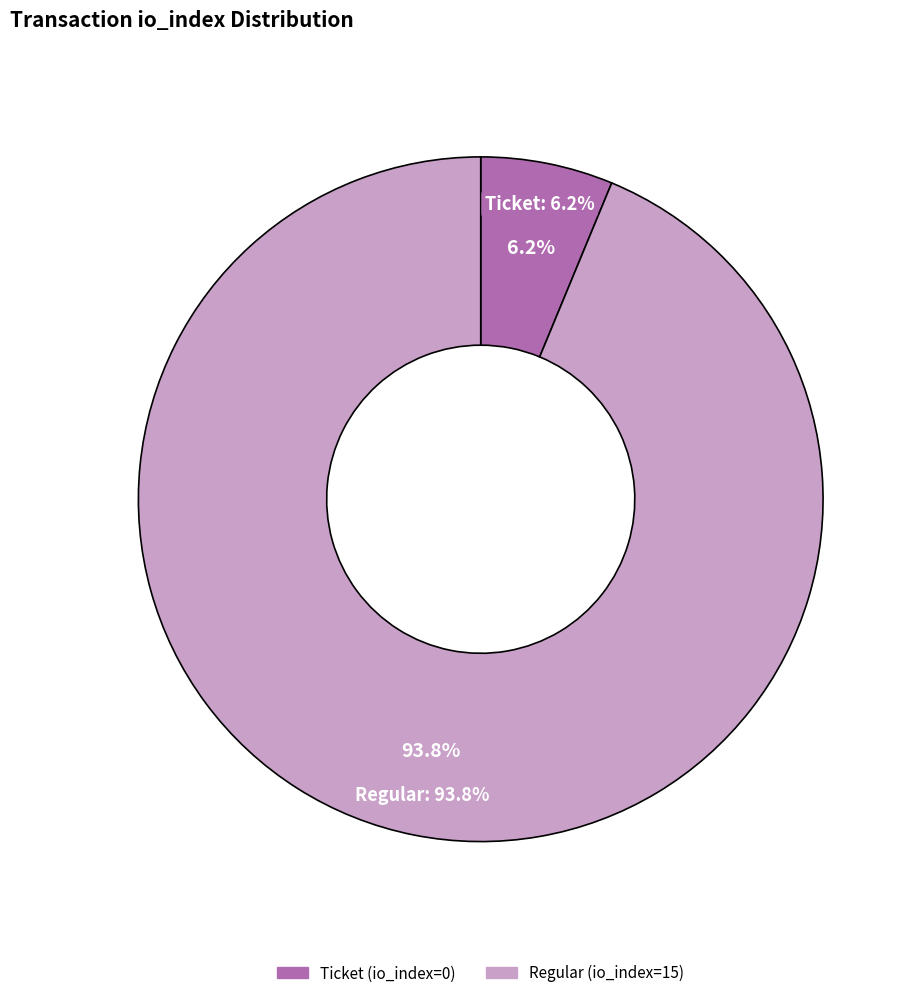

Is it true that Ticket (io_index=0) is 1% of the pie?

False